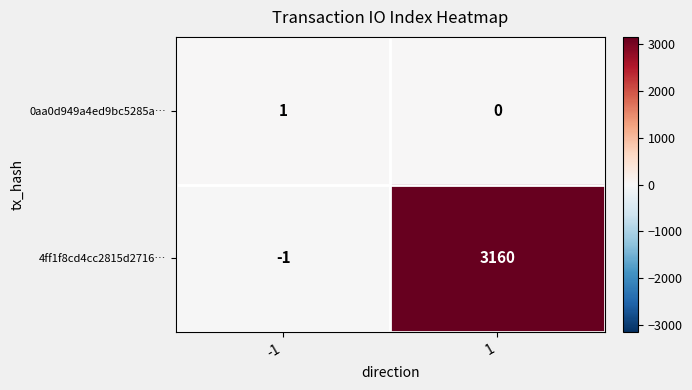

Reading right to left, extract all data points from this chart.

0aa0d949a4ed9bc5285a…: 0	1
4ff1f8cd4cc2815d2716…: 3160	-1